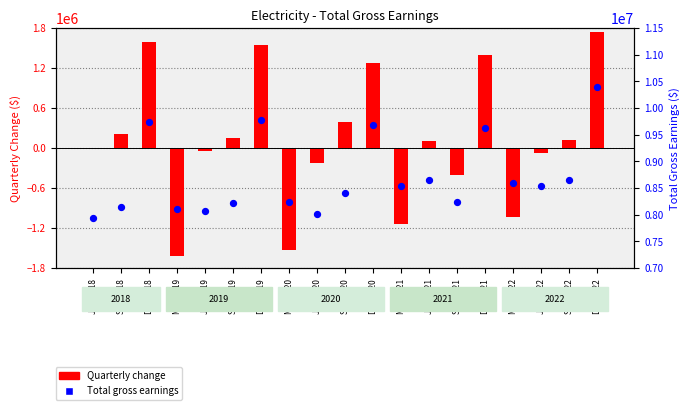

At how many categories does at least one series exceed 7475443?

19